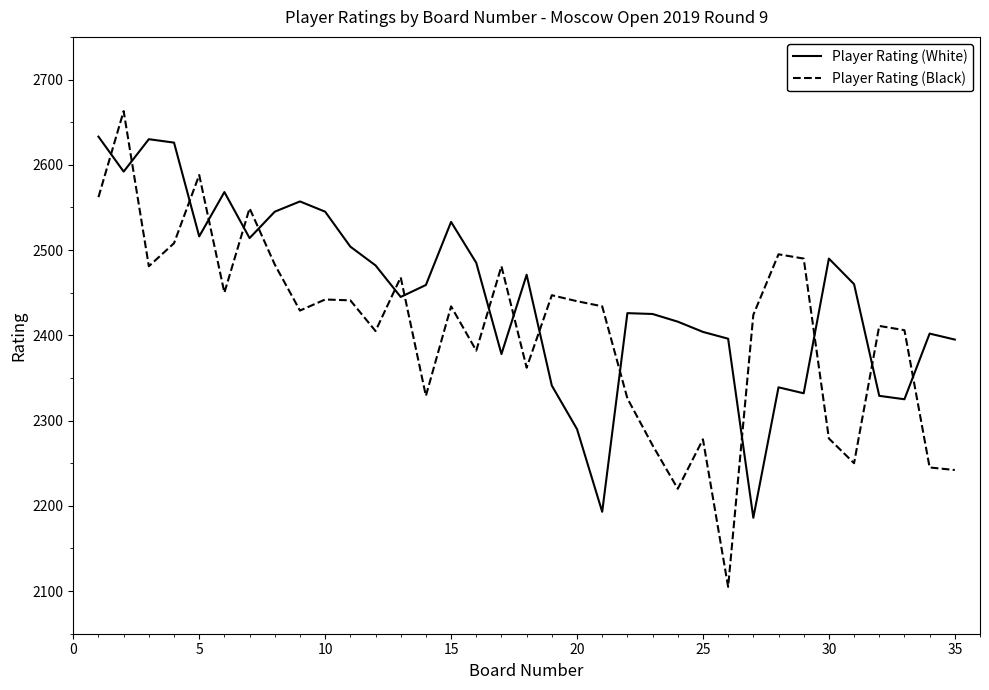

Which series has the largest total across all categories?

Player Rating (White)